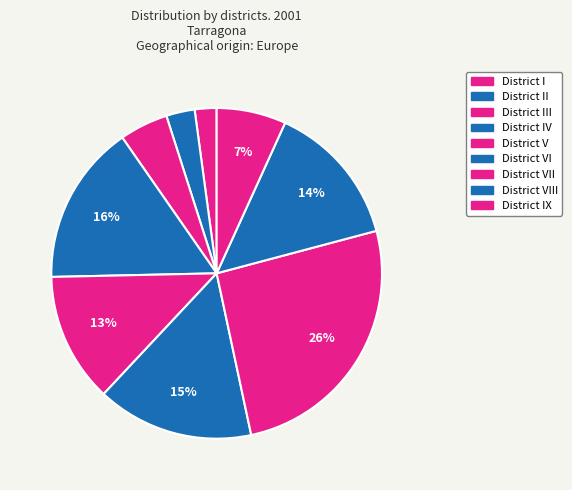

How many slices are in this pie chart?

9